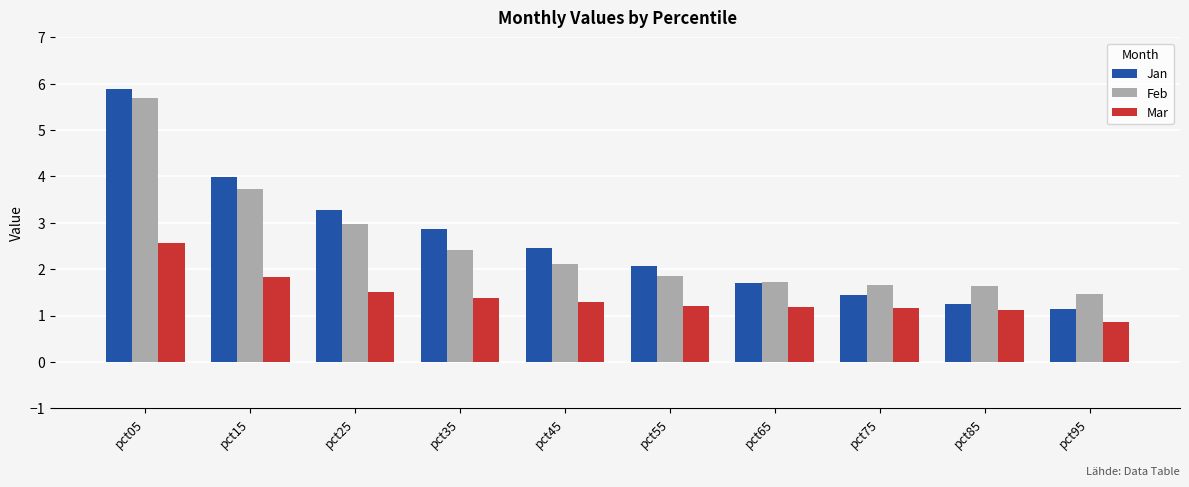

Is the value of Feb at pct85 greater than the value of Jan at pct25?

No